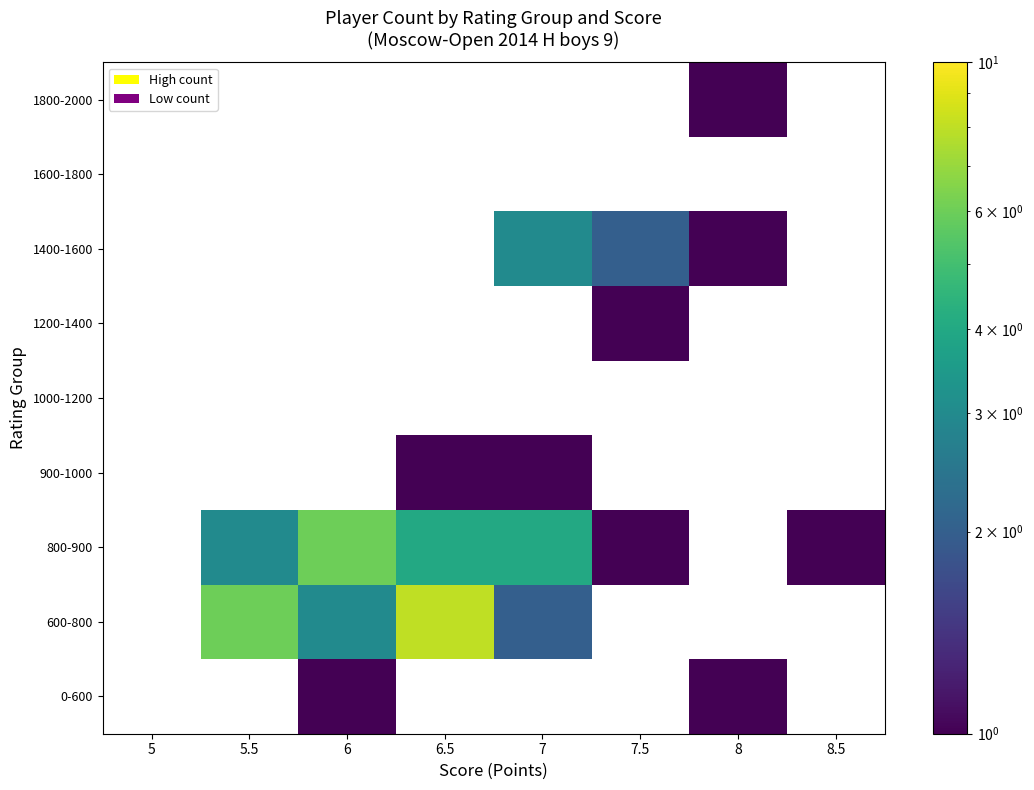

Read the 1800-2000 value at 8.

1.0